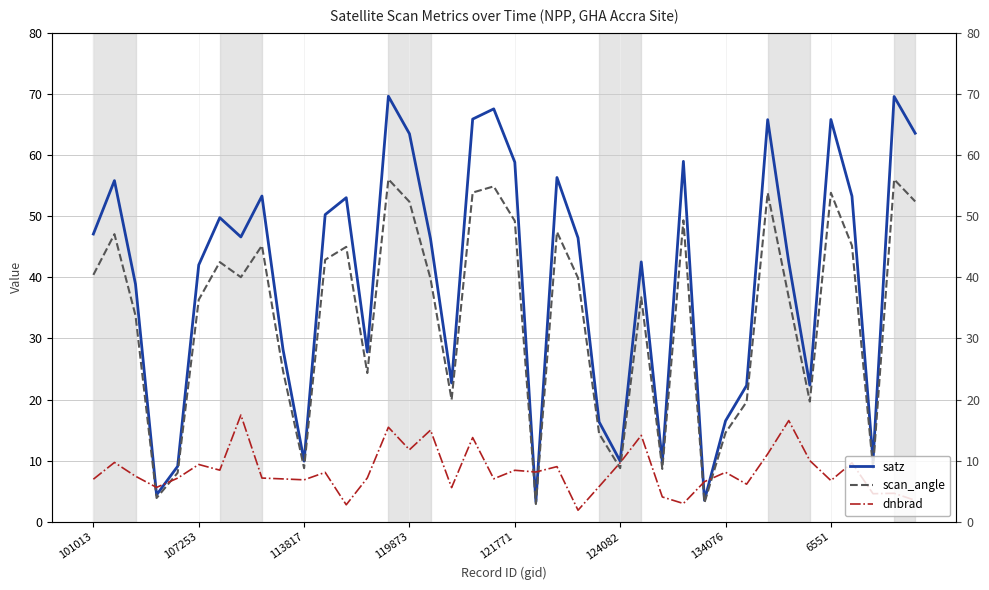

Which series has the widest spread of values?

satz